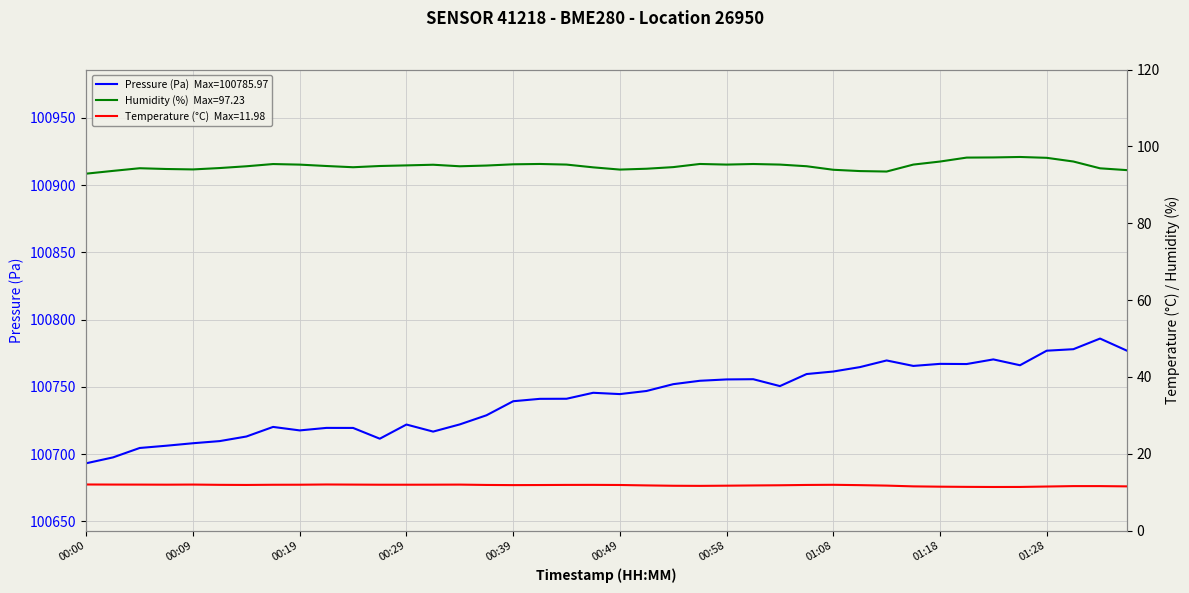

What is the label of the 8th point from the right?

01:18